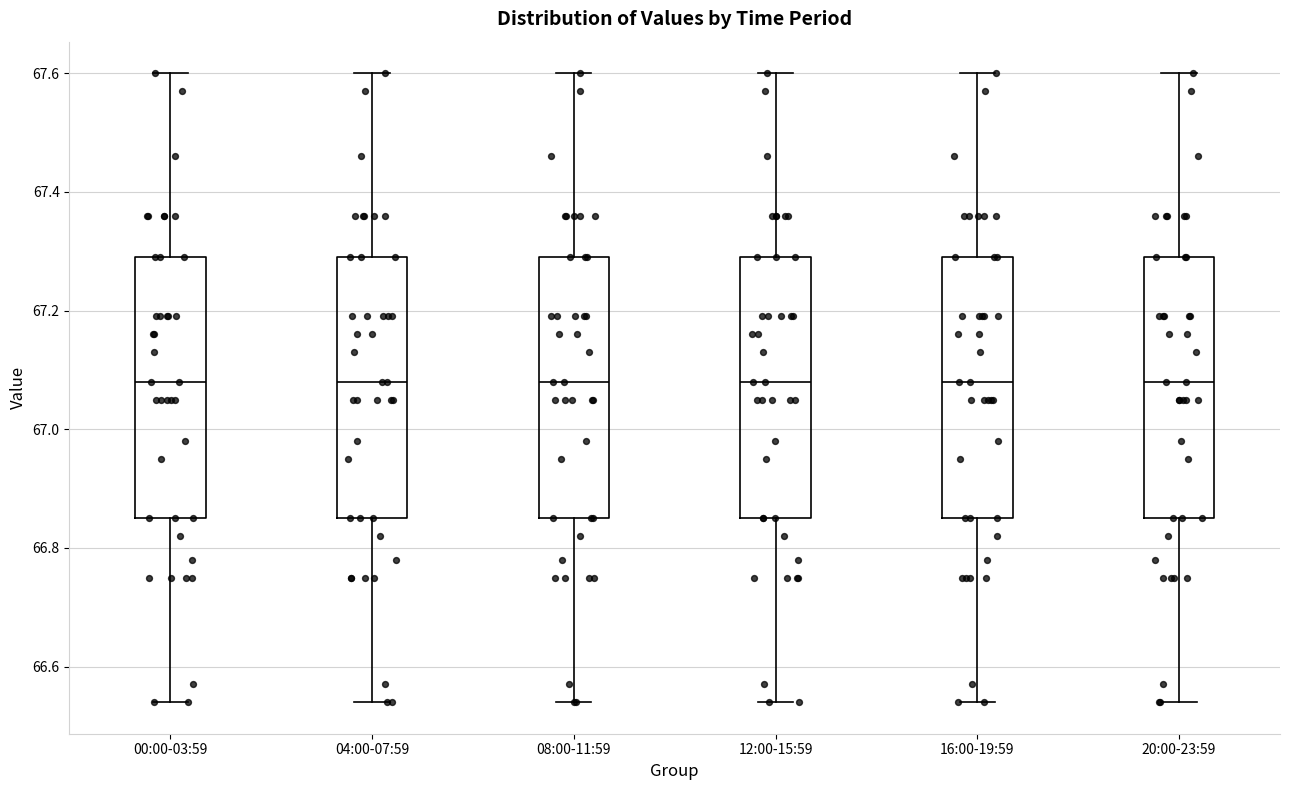

Reading left to right, read every box against the y-axis: the position of its median line, the range the box covers, and the ends of its whiskers. The values are not printed on the chart, so give them approximately, as read against the axis.

00:00-03:59: median 67.08, box 66.86 to 67.30, whiskers 66.54 to 67.60
04:00-07:59: median 67.08, box 66.86 to 67.30, whiskers 66.54 to 67.60
08:00-11:59: median 67.08, box 66.86 to 67.30, whiskers 66.54 to 67.60
12:00-15:59: median 67.08, box 66.86 to 67.30, whiskers 66.54 to 67.60
16:00-19:59: median 67.08, box 66.86 to 67.30, whiskers 66.54 to 67.60
20:00-23:59: median 67.08, box 66.86 to 67.30, whiskers 66.54 to 67.60